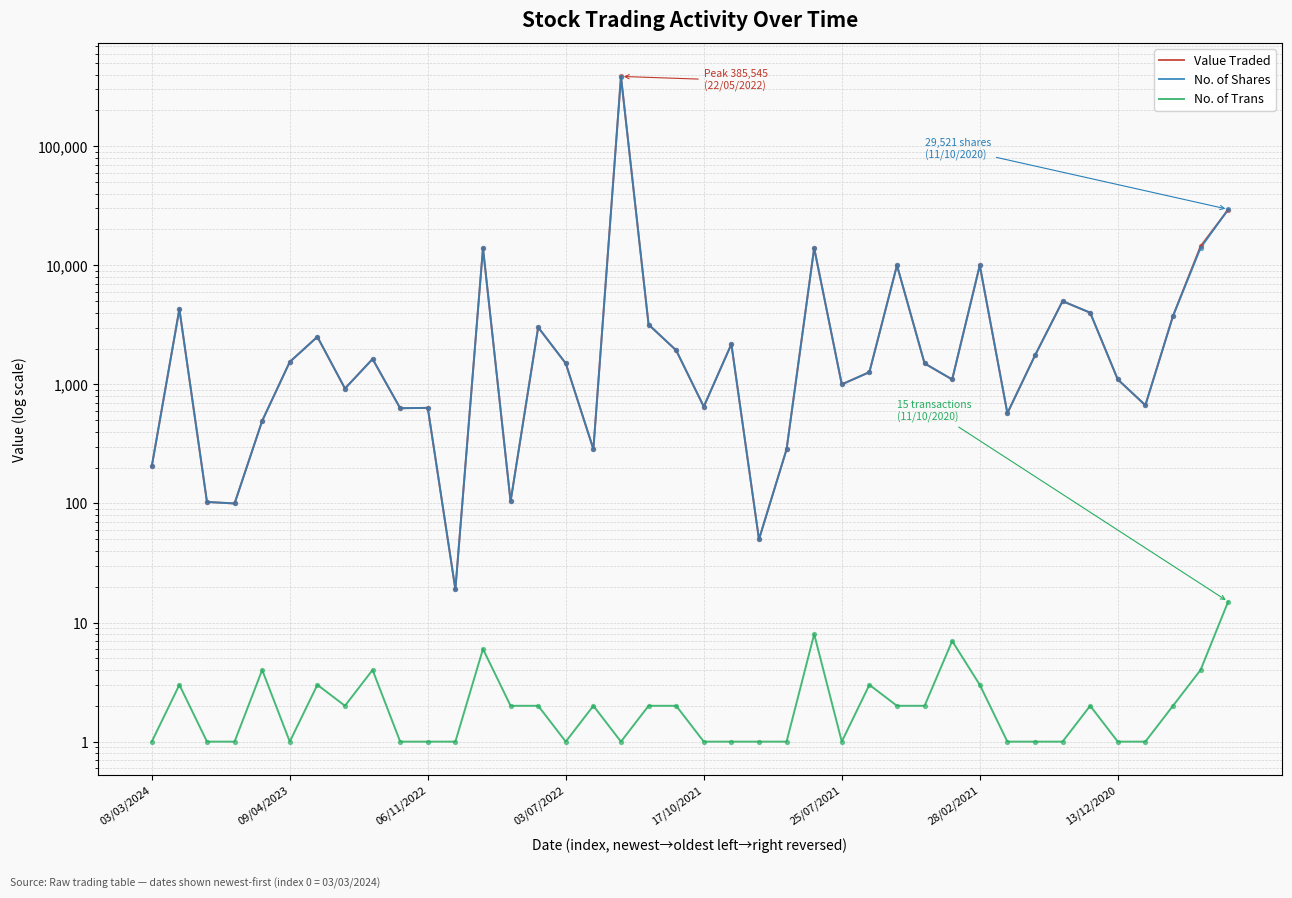

Which series has the largest total across all categories?

Value Traded